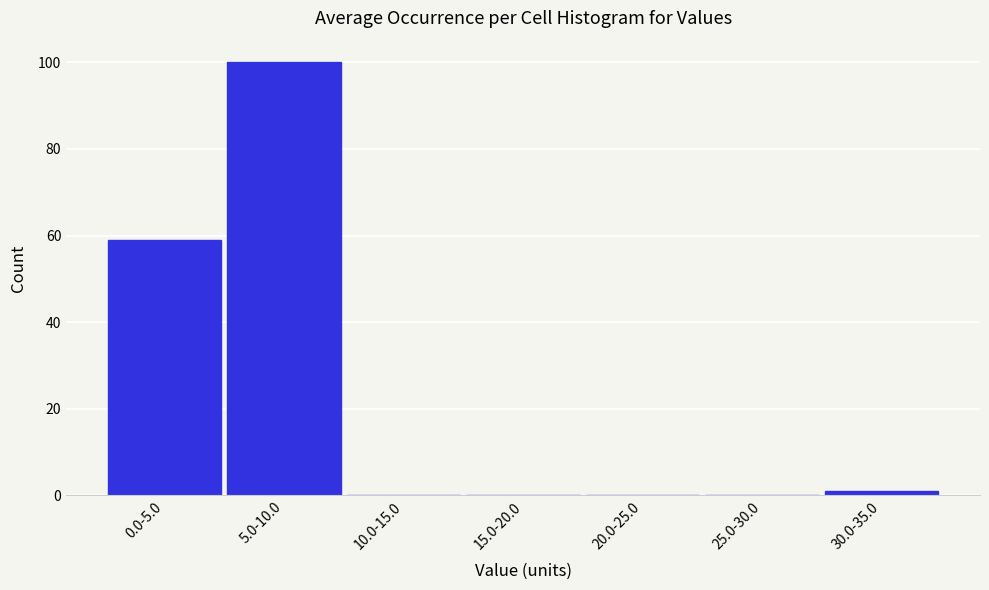

Reading right to left, what are all the values shown in this chart?

30.0-35.0=1	25.0-30.0=0	20.0-25.0=0	15.0-20.0=0	10.0-15.0=0	5.0-10.0=100	0.0-5.0=59